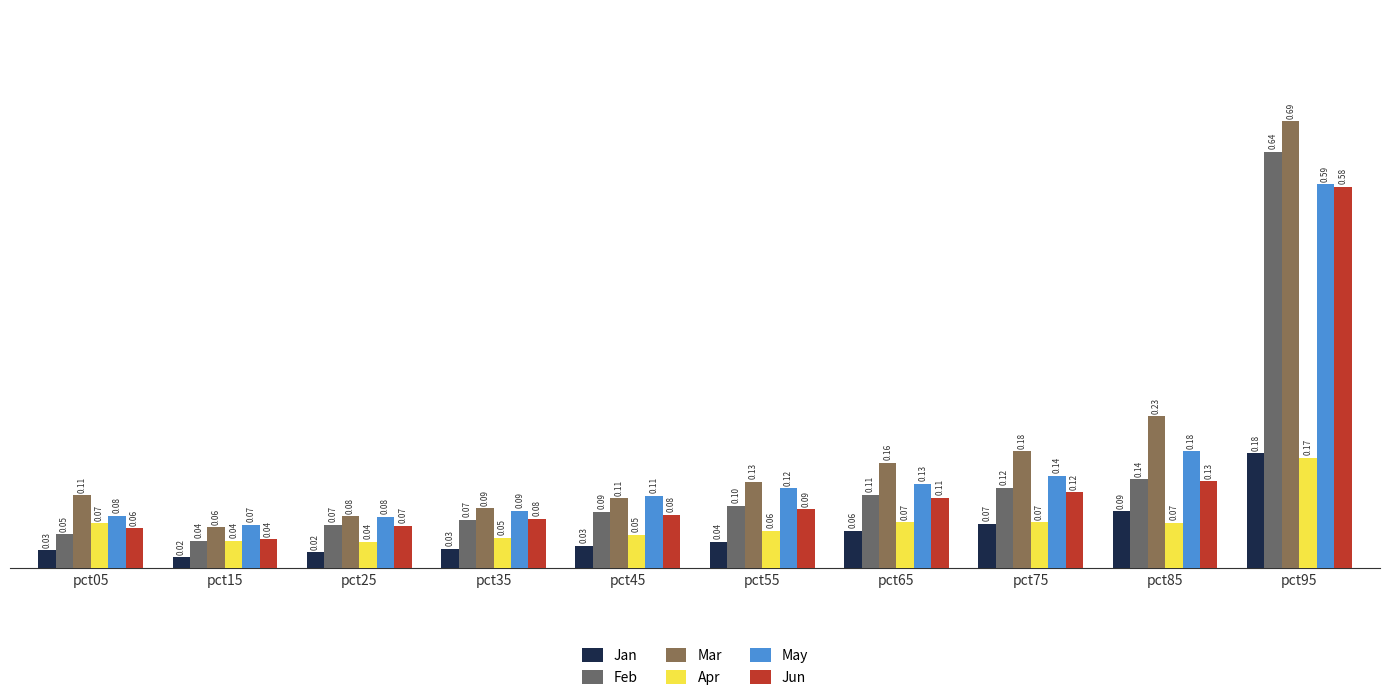

How many groups of bars are there?

10